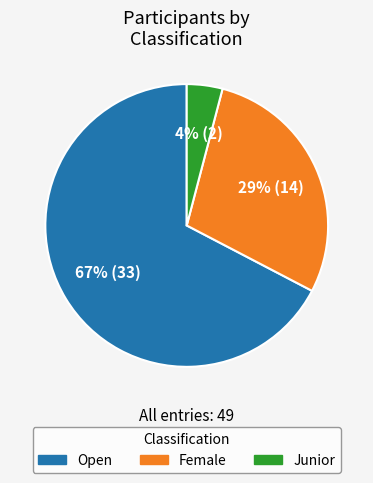

Rank the categories by value from lowest to highest.

Junior, Female, Open